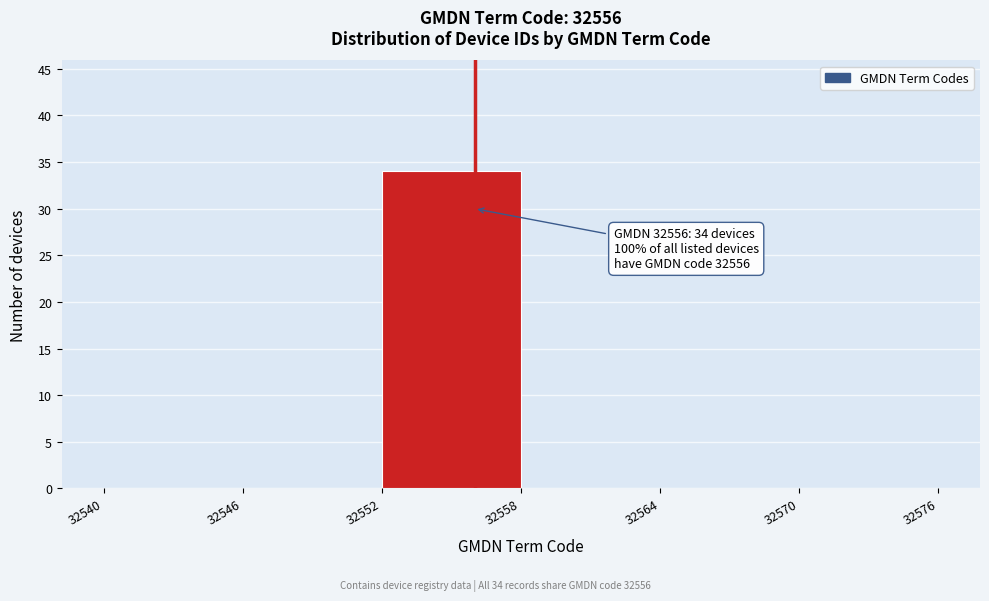

Over which range of the x-axis is the bar tallest?

32552 to 32558